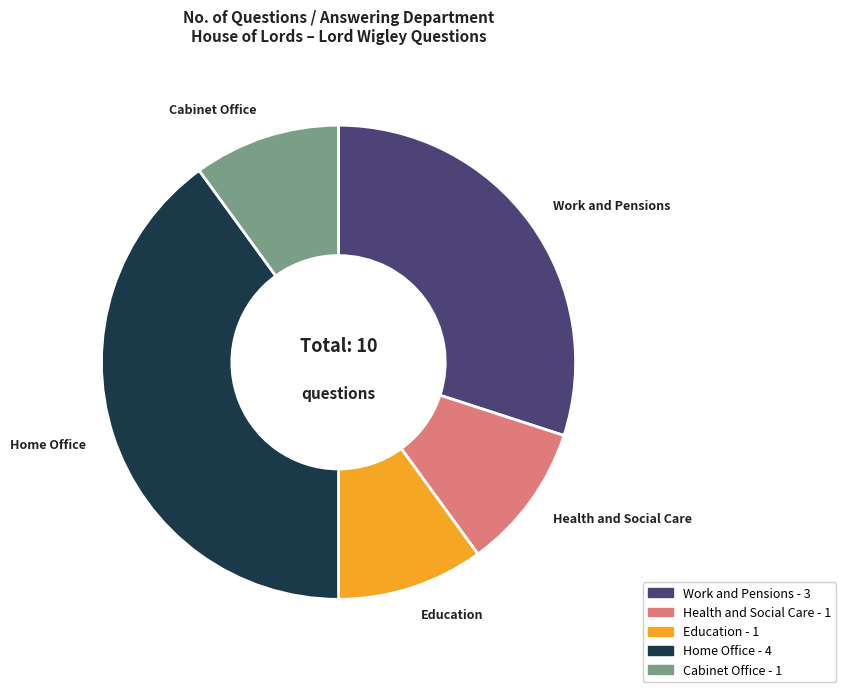

Combined, do Work and Pensions and Health and Social Care account for over 50%?

No